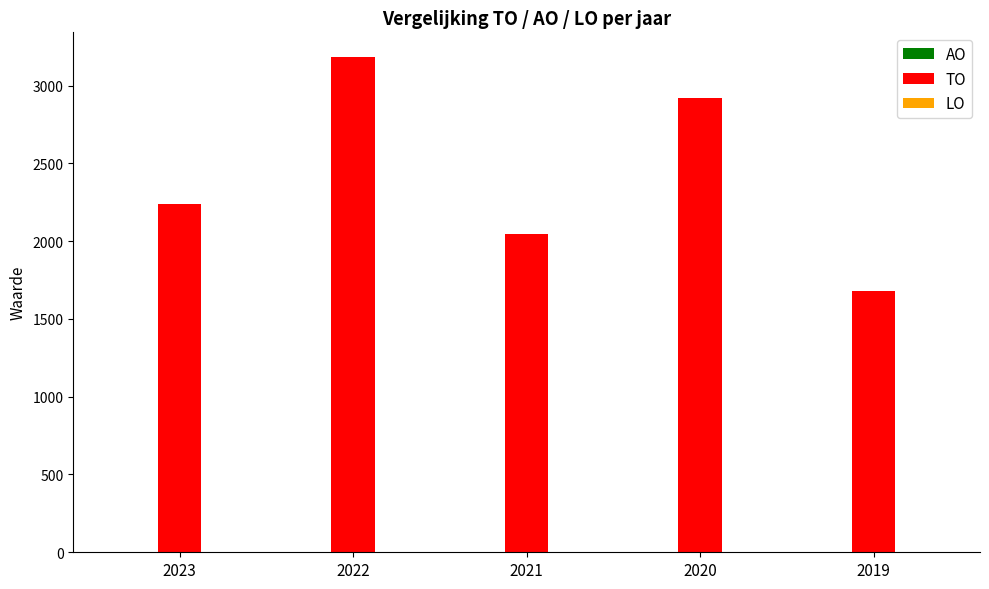

Reading left to right, what are all the values shown in this chart?

2237	3183	2043	2919	1680